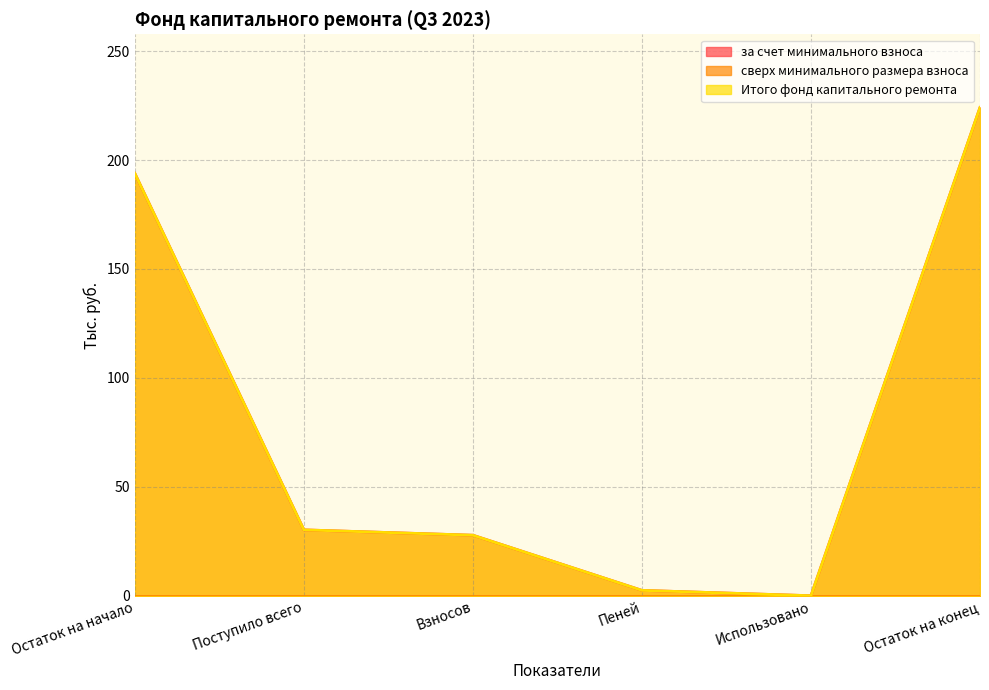

The value of за счет минимального взноса at Пеней is 4.3. True or false?

False